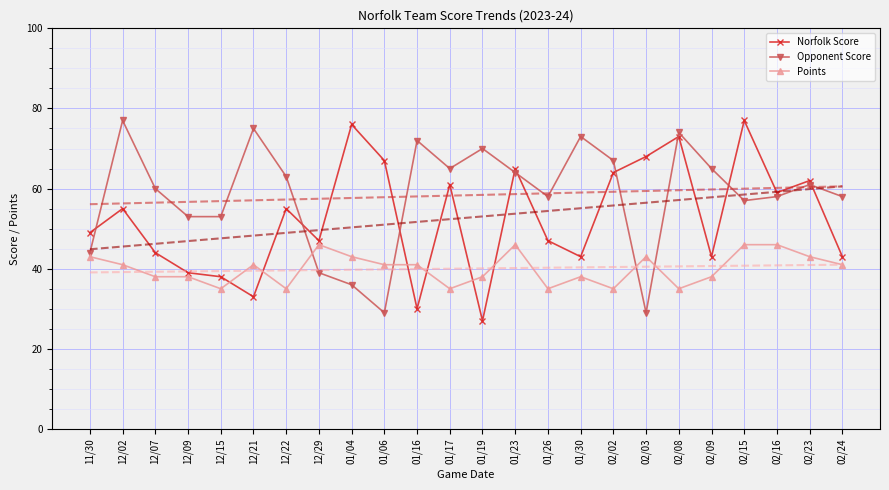

The Points series shows 50 at 01/17. True or false?

False